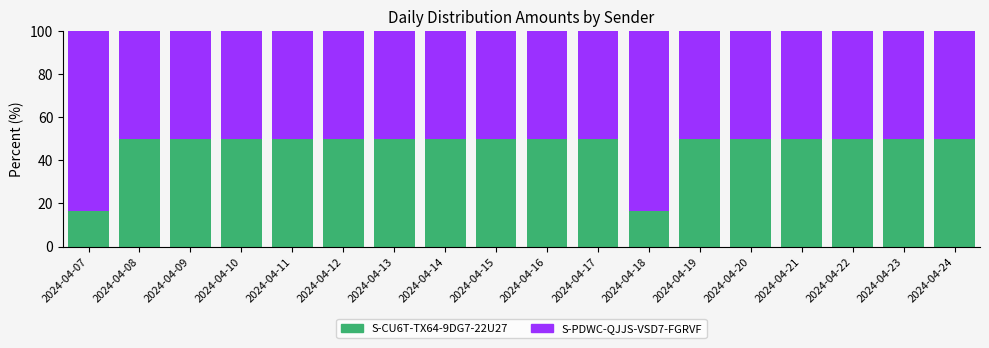

What are all the series names shown in the legend?

S-CU6T-TX64-9DG7-22U27, S-PDWC-QJJS-VSD7-FGRVF